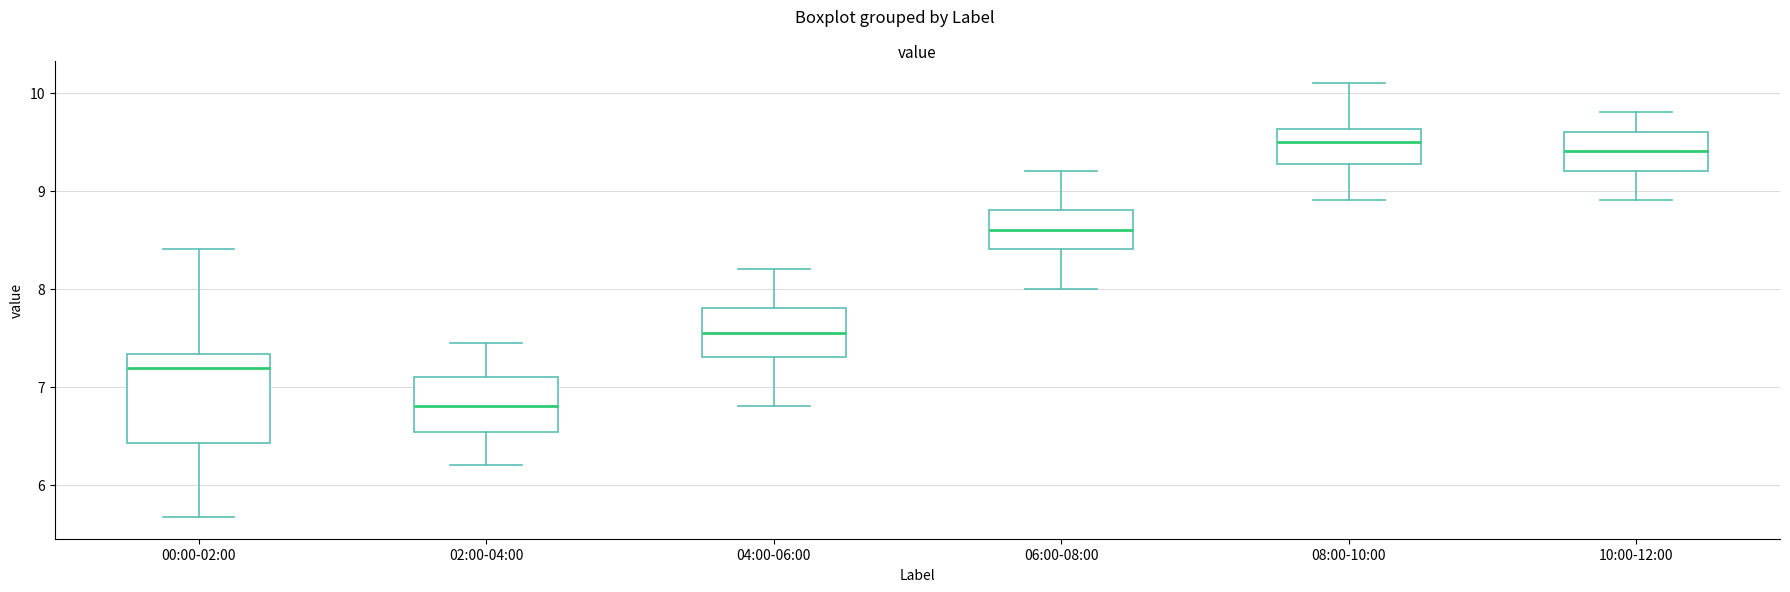

Reading left to right, transcribe this box plot: for each box, give where its median line is, the range the box spans, and where its two whiskers end, as read against the y-axis. The values are not printed on the chart, so give them approximately, as read against the axis.

00:00-02:00: median 7.2, box 6.4 to 7.3, whiskers 5.7 to 8.4
02:00-04:00: median 6.8, box 6.5 to 7.1, whiskers 6.2 to 7.5
04:00-06:00: median 7.6, box 7.3 to 7.8, whiskers 6.8 to 8.2
06:00-08:00: median 8.6, box 8.4 to 8.8, whiskers 8.0 to 9.2
08:00-10:00: median 9.5, box 9.3 to 9.6, whiskers 8.9 to 10.1
10:00-12:00: median 9.4, box 9.2 to 9.6, whiskers 8.9 to 9.8